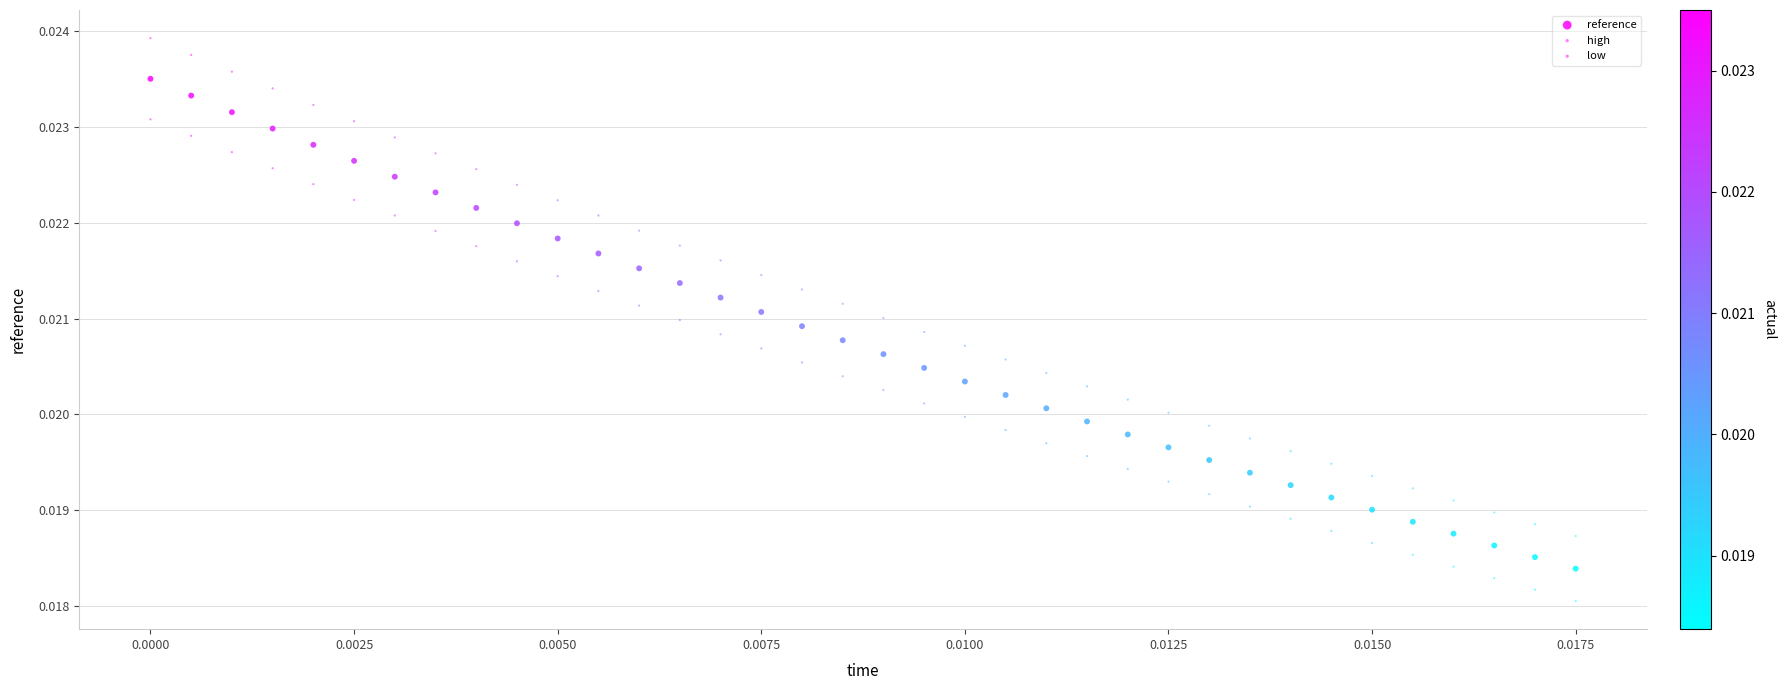

How many points are shown in the scatter plot?

108